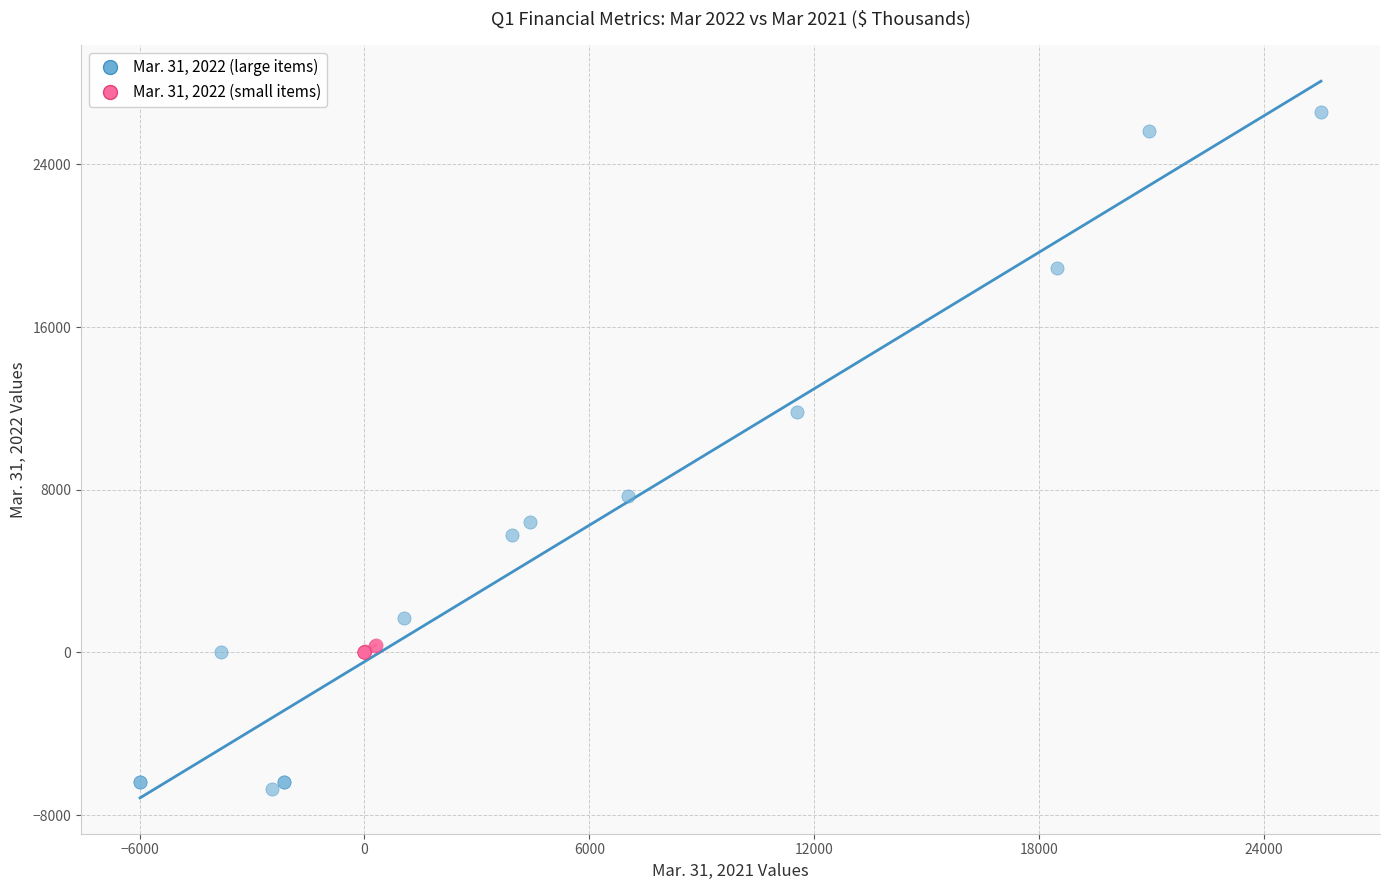

Which series reaches the maximum Y coordinate?

Mar. 31, 2022 (large items)